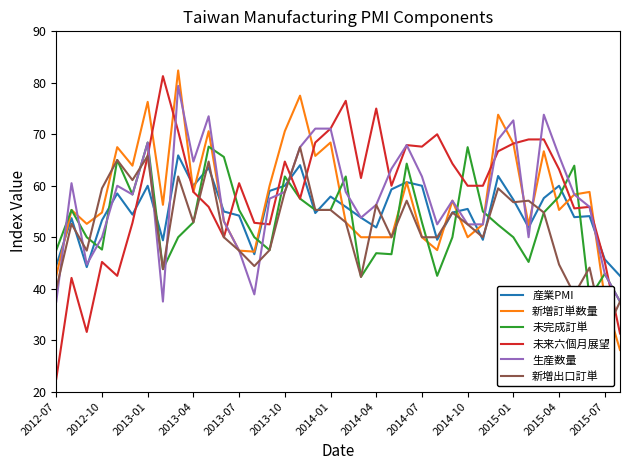

True or false: 新増出口訂単 and 新増訂単数量 intersect in this chart.

True